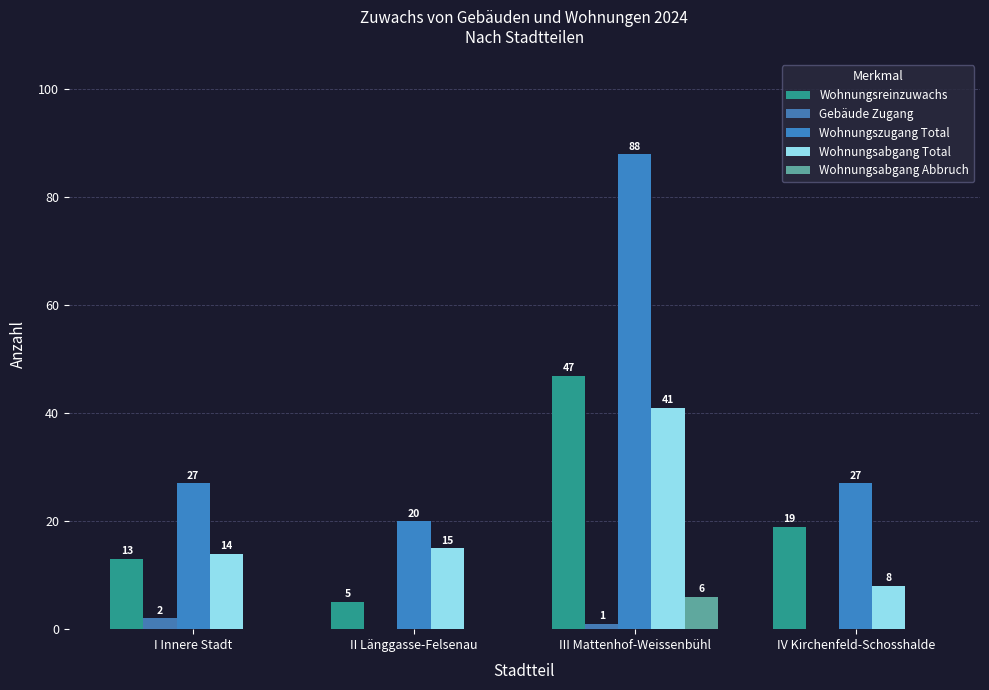

Count the number of categories in the chart.

4